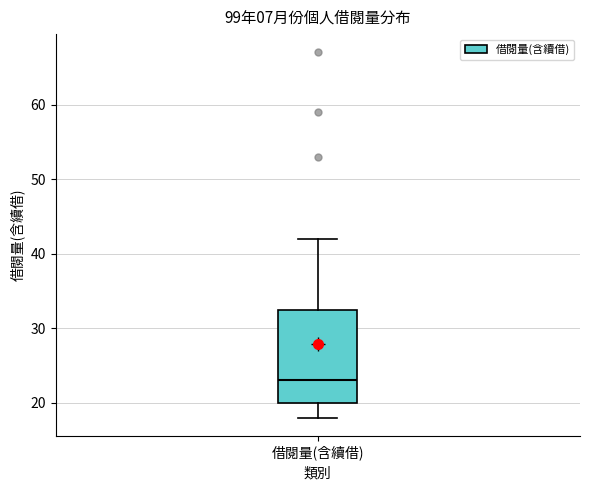

Read this box plot against the y-axis: the position of the median line, the range covered by the box, and the ends of both whiskers. The values are not printed on the chart, so give them approximately, as read against the axis.

median 23, box 20 to 33, whiskers 18 to 42